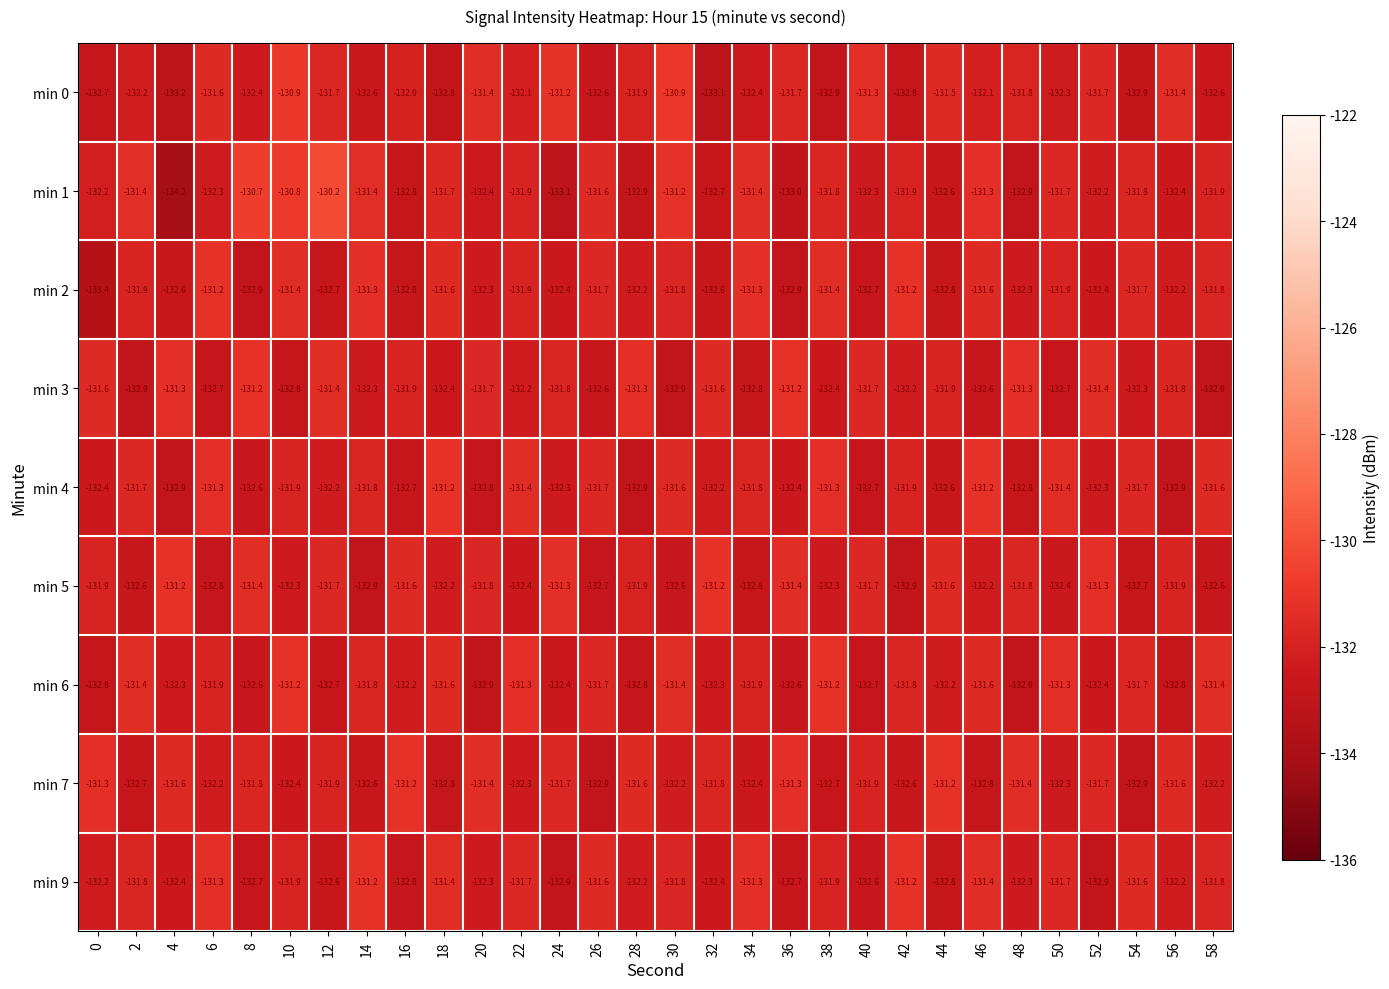

What is the approximate value of min 7 at 20?

-131.4